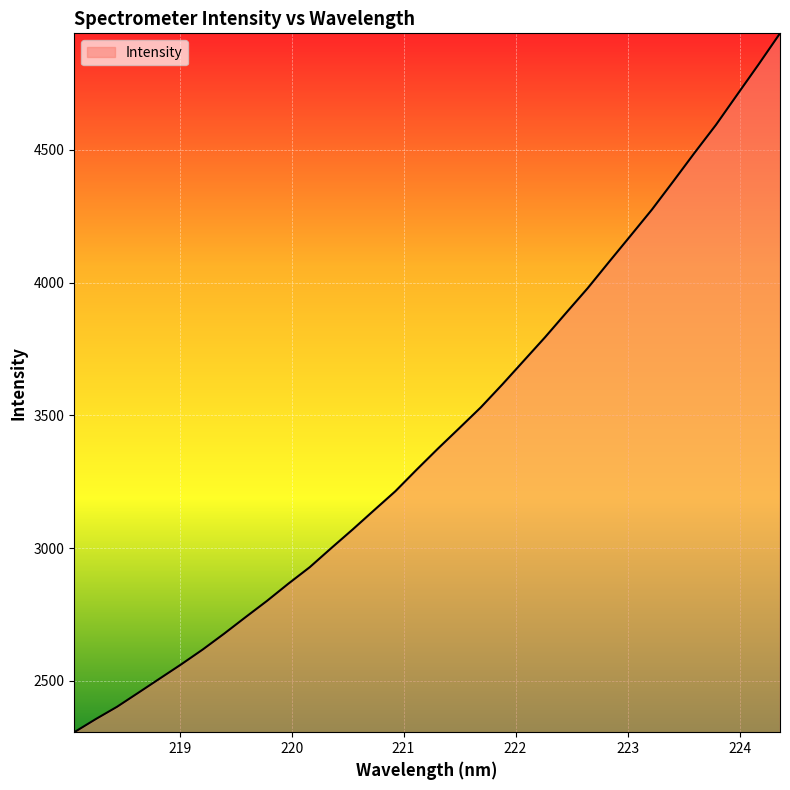

True or false: the data has more than 0 interior local peaks.

False